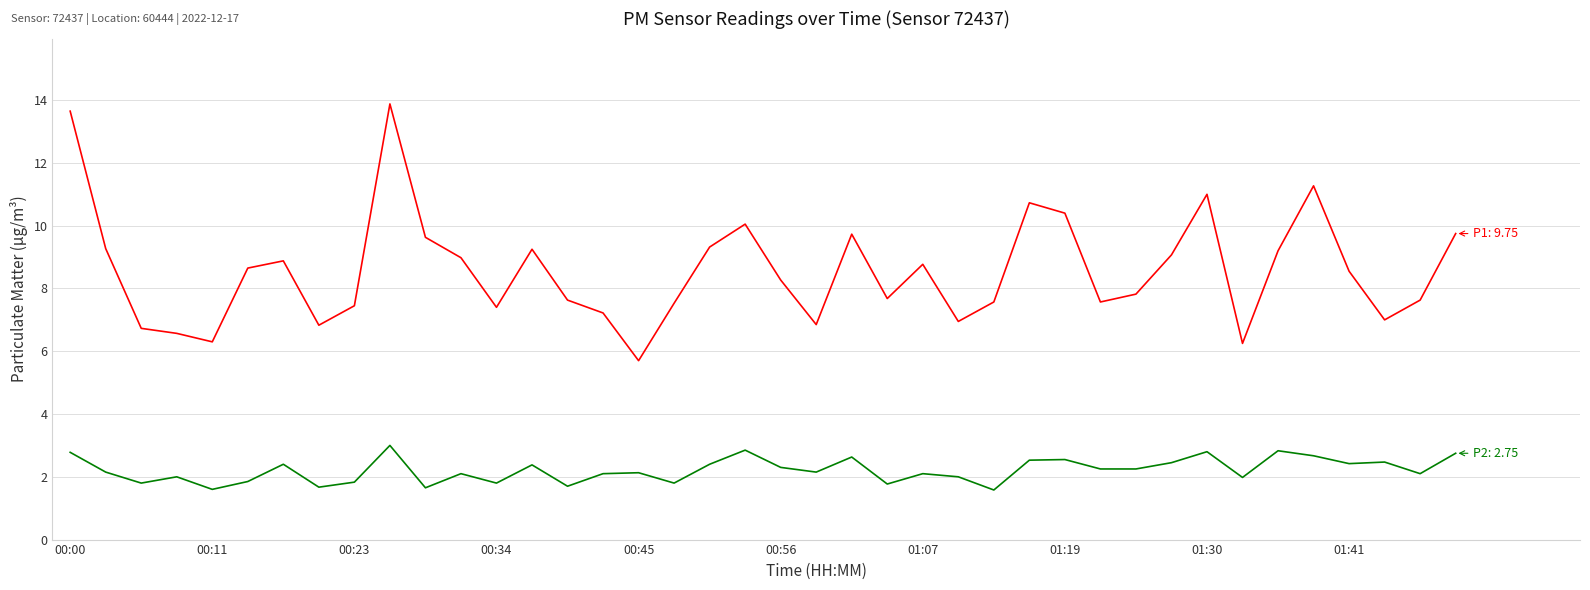

What is the maximum value shown in the chart?

13.9